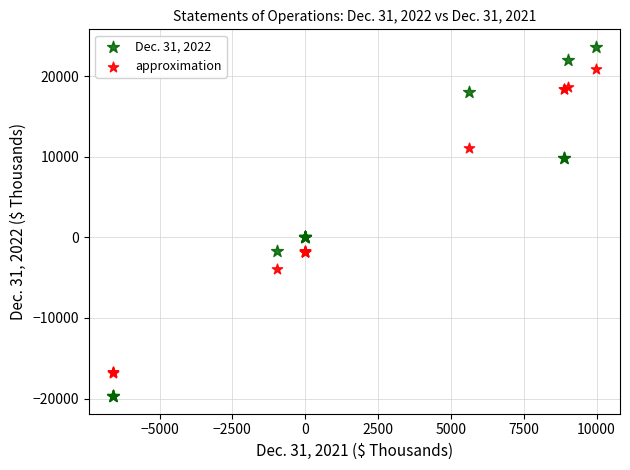

What are all the series names shown in the legend?

Dec. 31, 2022, approximation